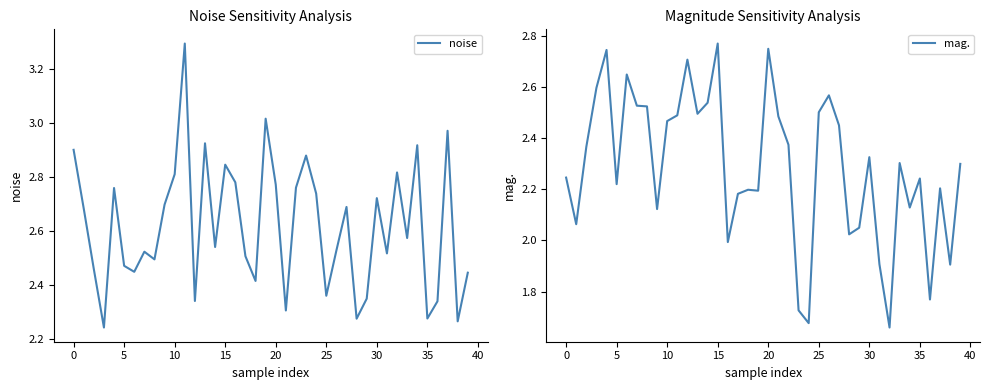

What is the difference between the maximum and minimum values in the noise series?

1.0